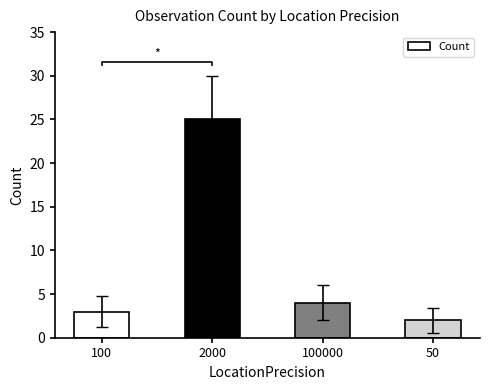

Reading left to right, list all the values displayed in this chart.

3	25	4	2